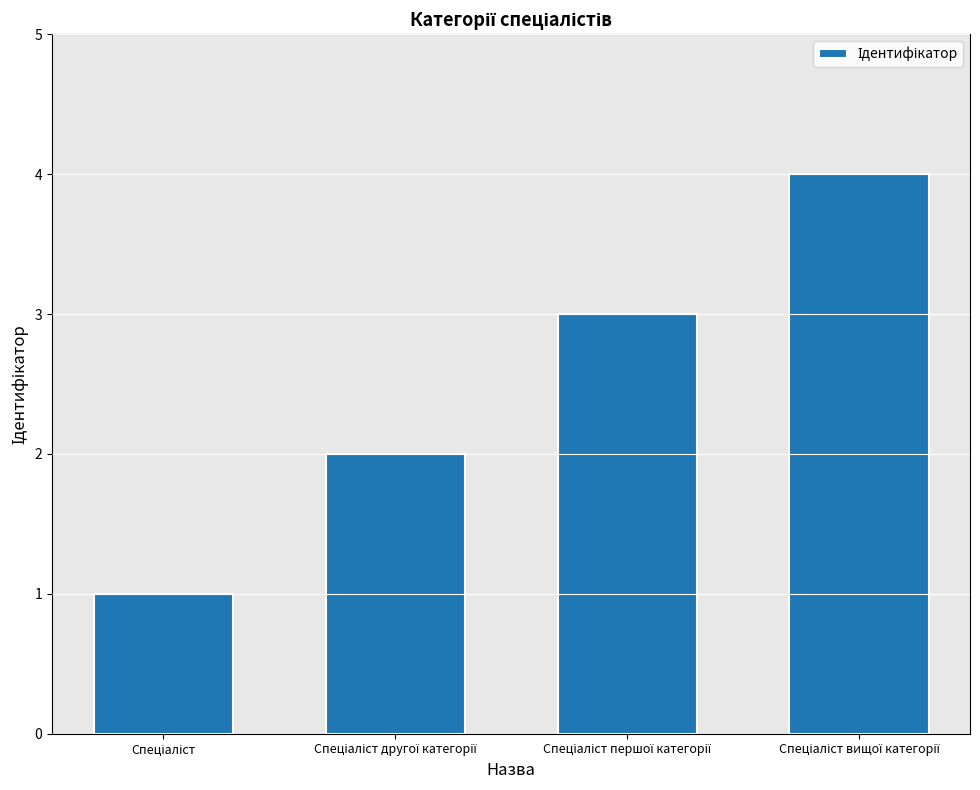

What is the greatest value displayed?

4